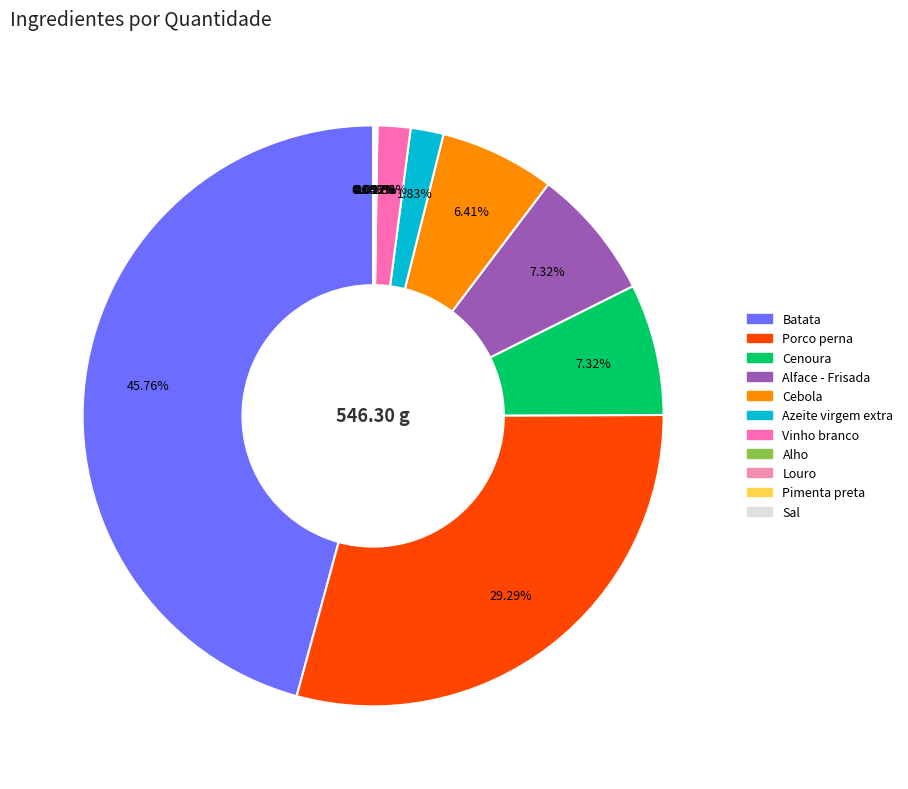

How many slices are in this pie chart?

11